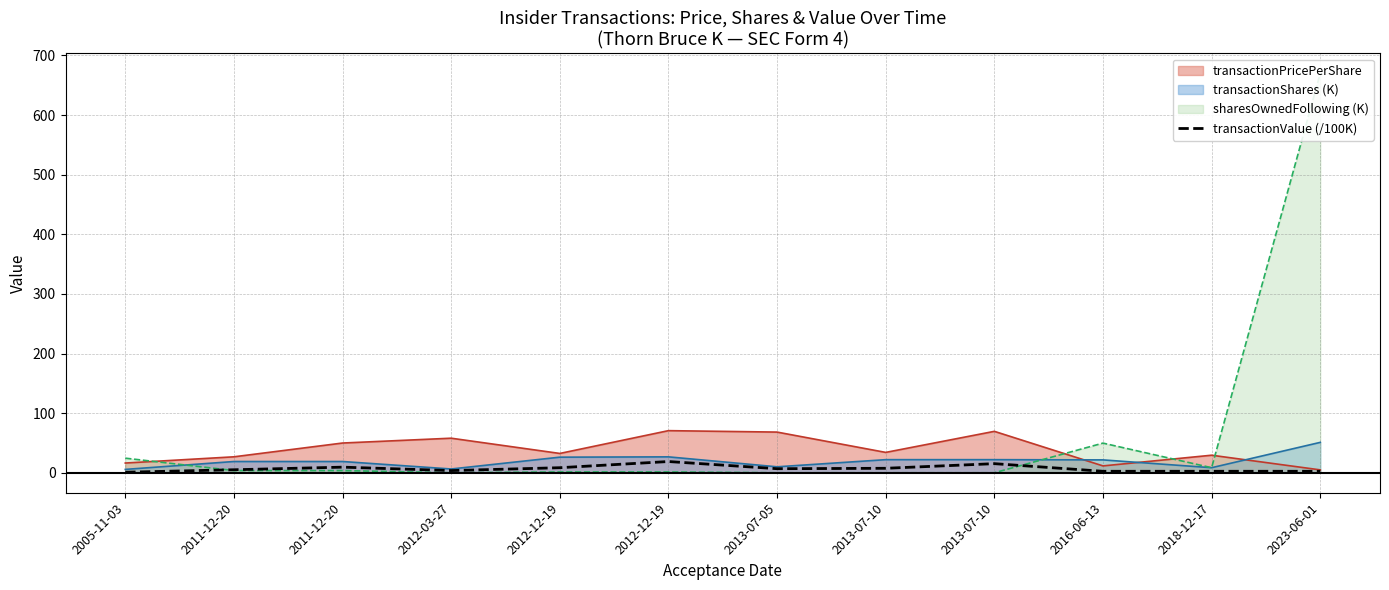

True or false: the data shows 4.1 at 2016-06-13.

False